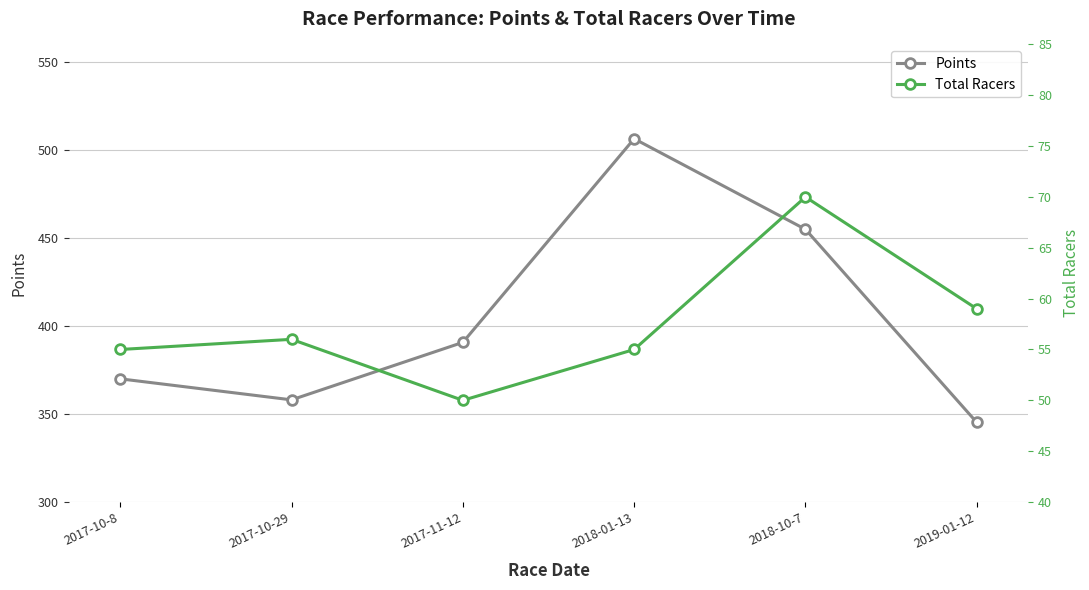

Where does the Points series first go above 390?

2017-11-12